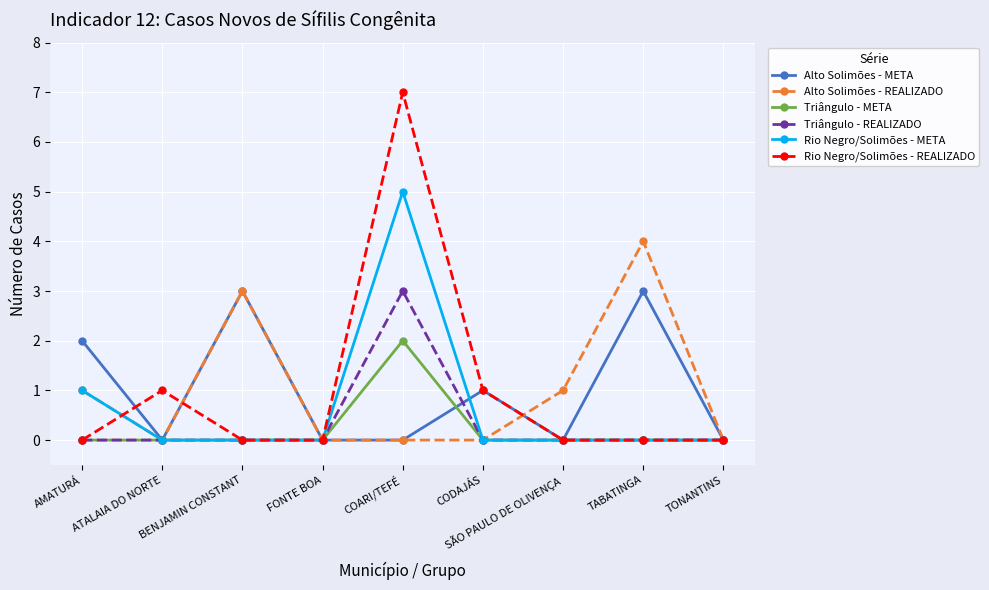

Is the value of Rio Negro/Solimões - REALIZADO at COARI/TEFÉ greater than the value of Rio Negro/Solimões - META at COARI/TEFÉ?

Yes